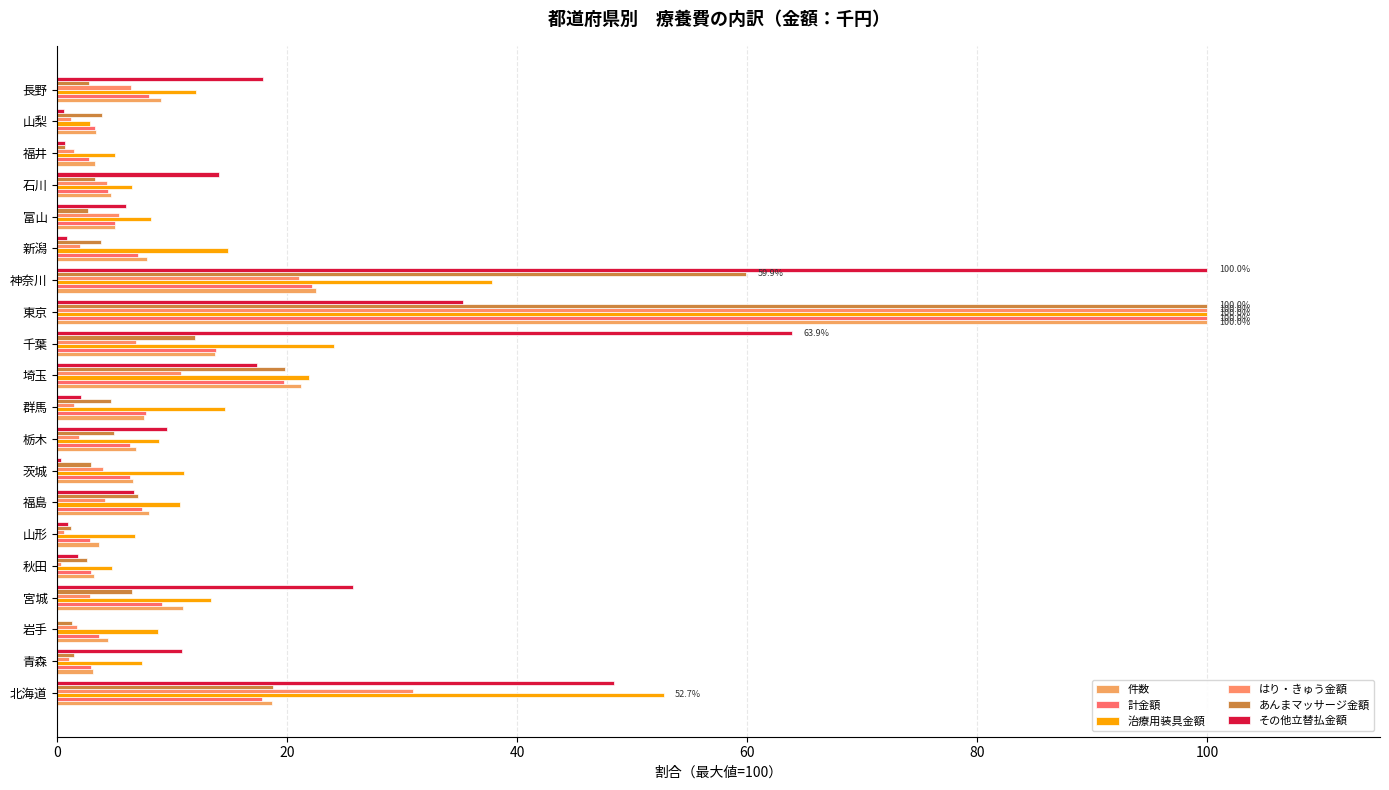

How many values in the その他立替払金額 series exceed 9?

10